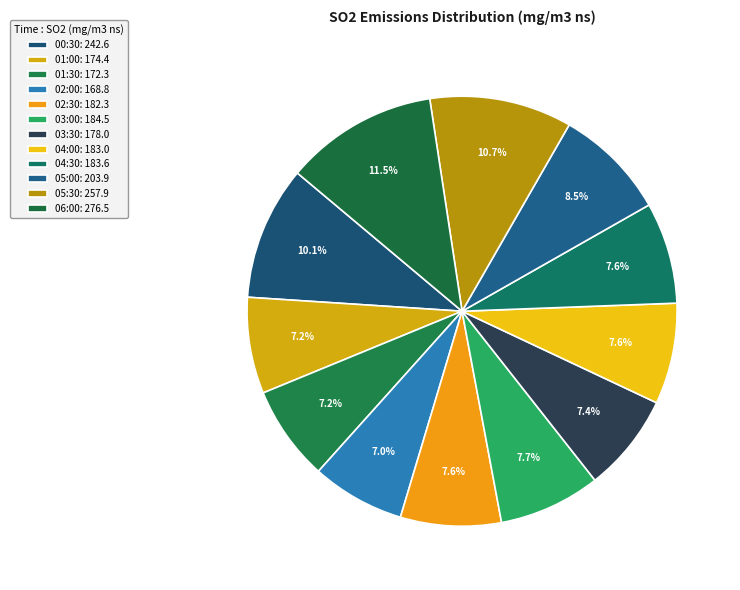

Which has a higher value, 01:30 or 01:00?

01:00